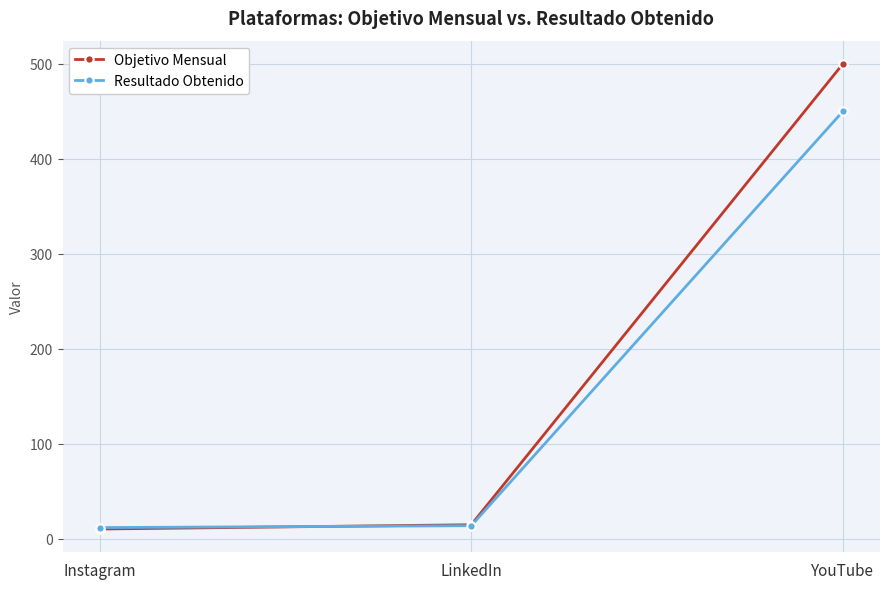

List the labels in order of Objetivo Mensual value, smallest first.

Instagram, LinkedIn, YouTube